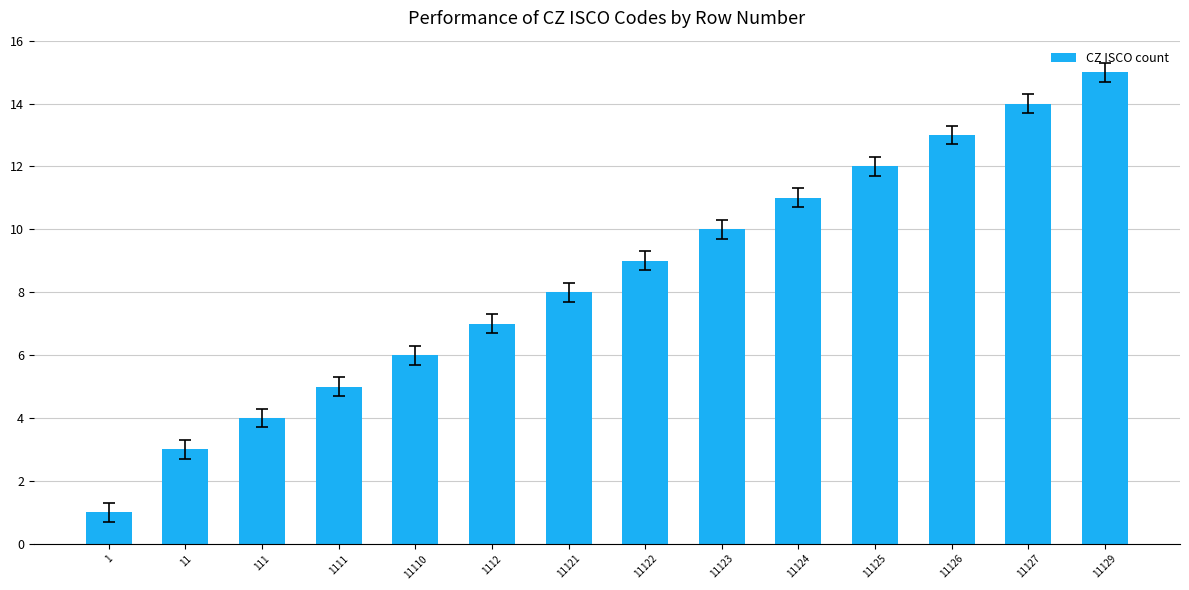

What is the average value?

8